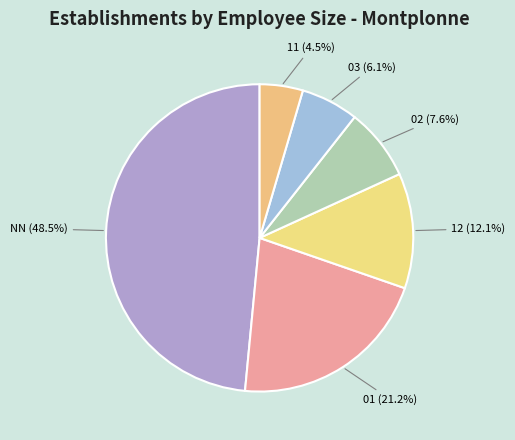

What is the largest slice in the pie chart?

NN